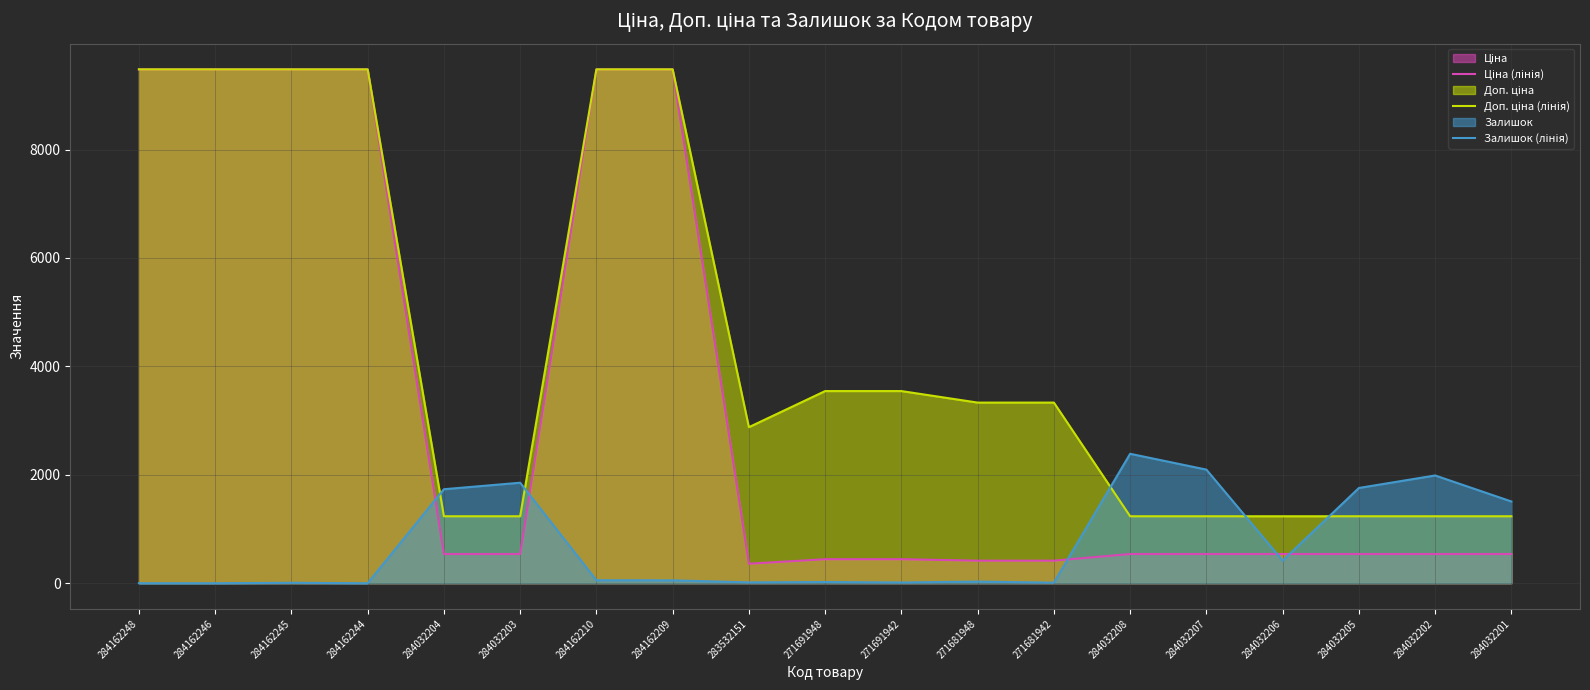

Does the chart display data point markers on the line(s)?

No